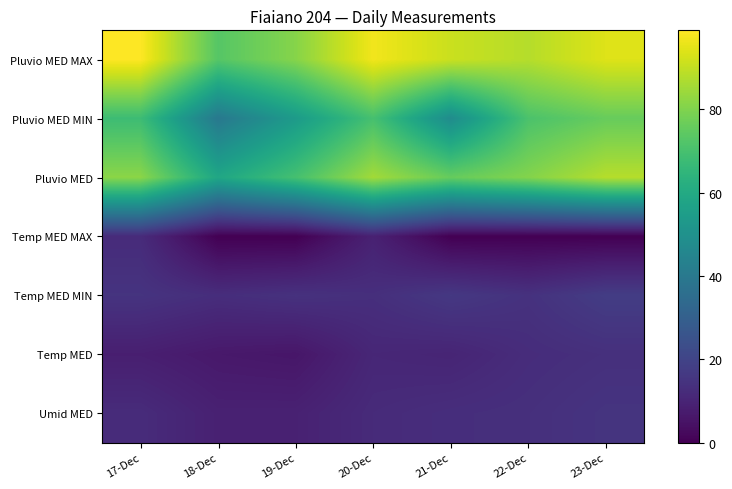

Which series has the largest total across all categories?

Pluvio MED MAX